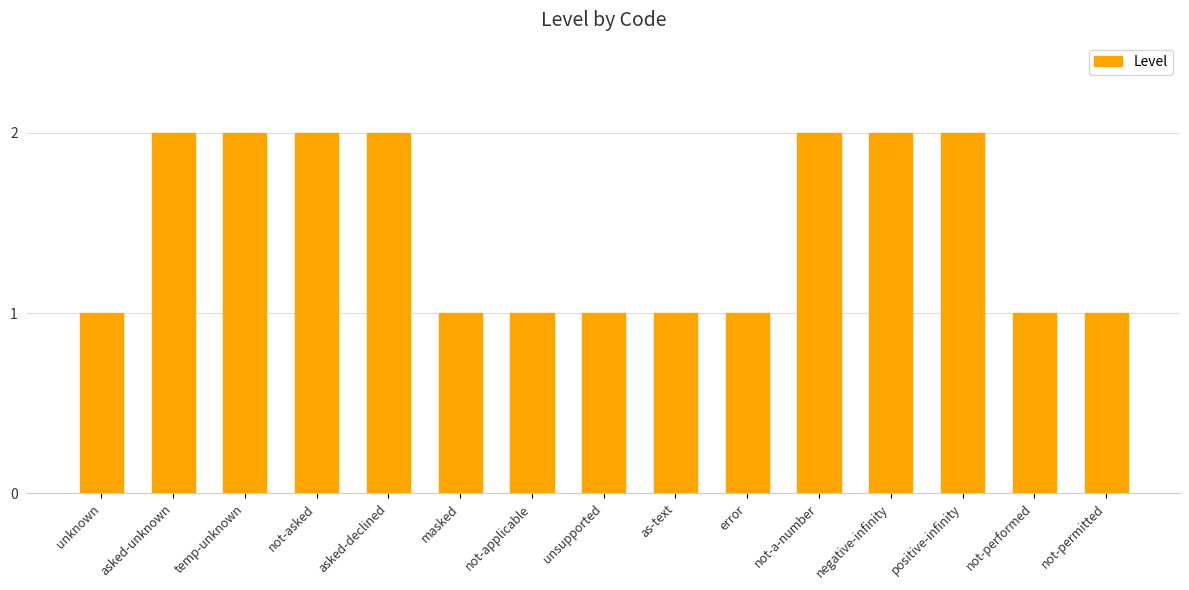

Does the chart contain any negative values?

No